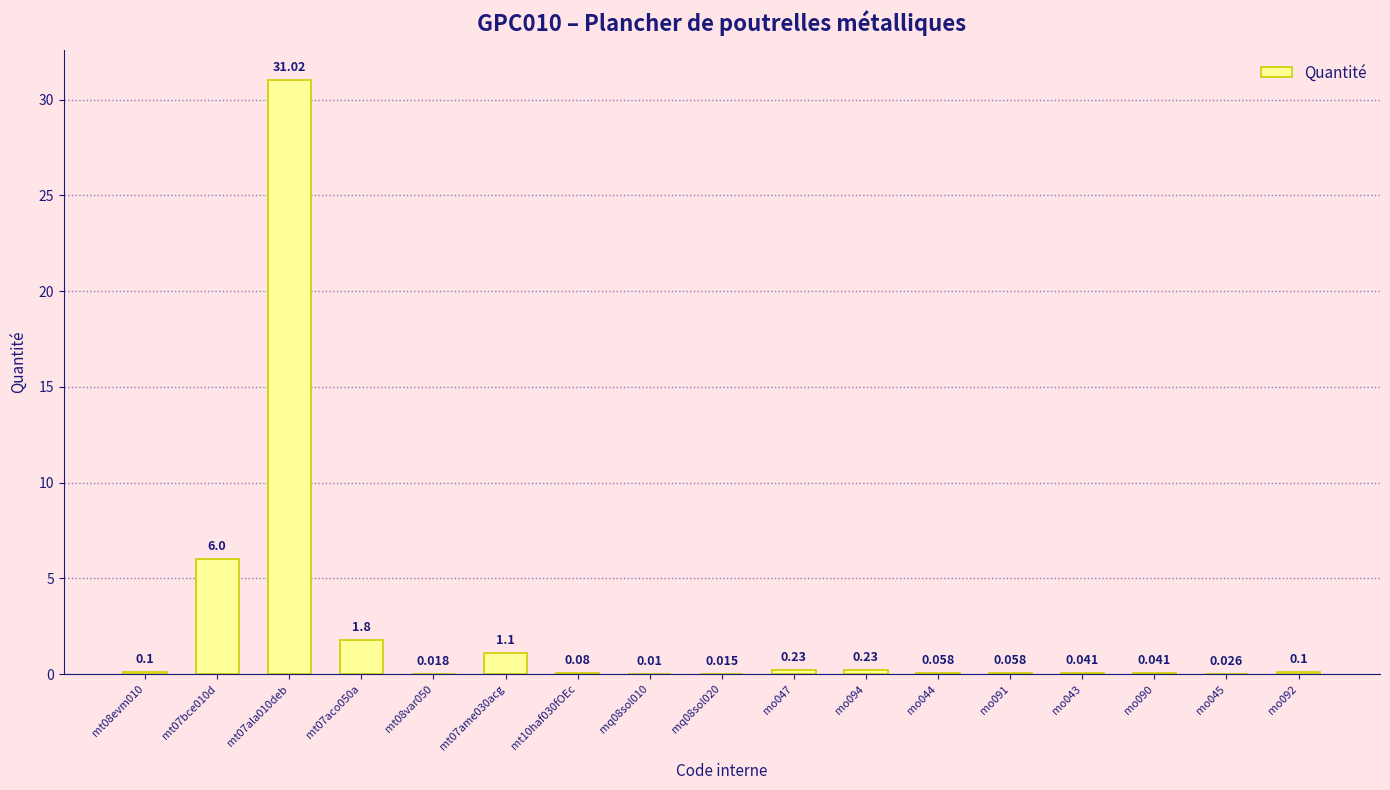

How many categories are shown in the chart?

17